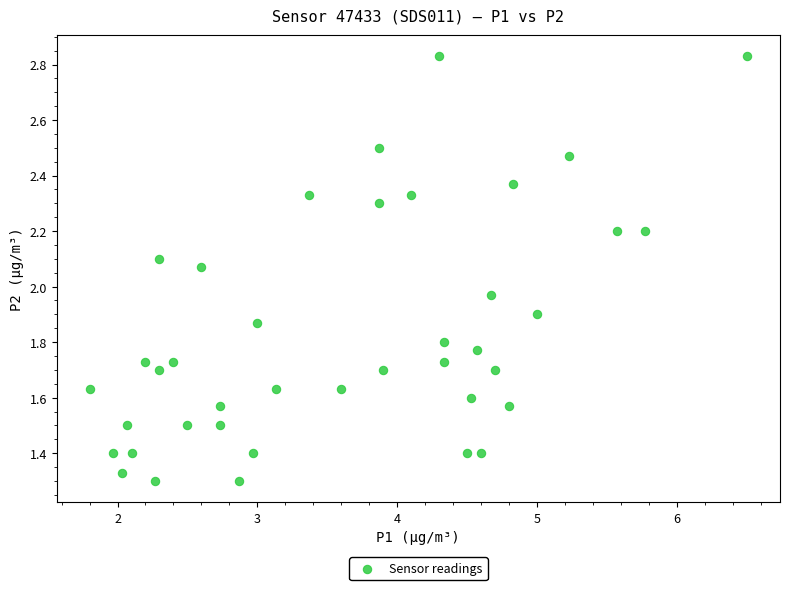

What is the range of Y values (max minus min)?

1.5